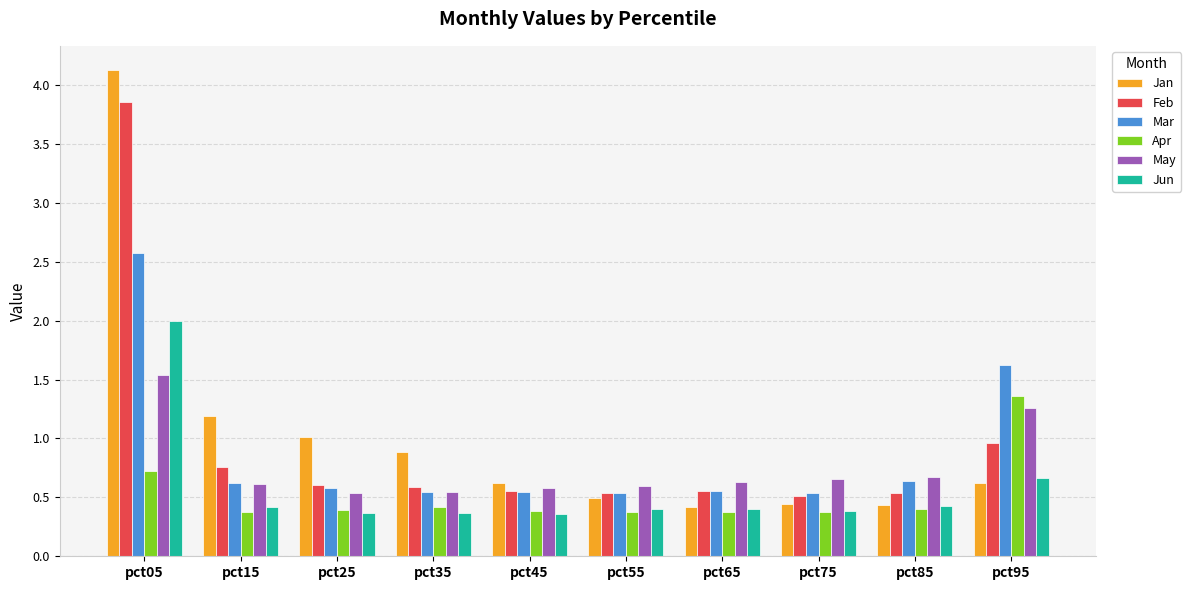

Are the bars grouped side by side (vs. stacked)?

Yes